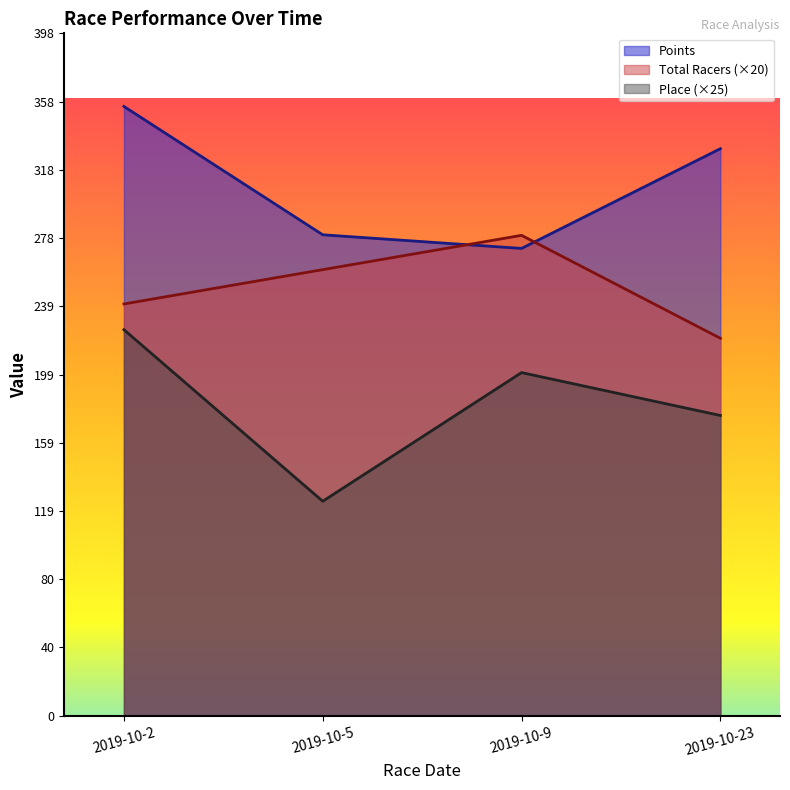

How many categories are shown in the chart?

4